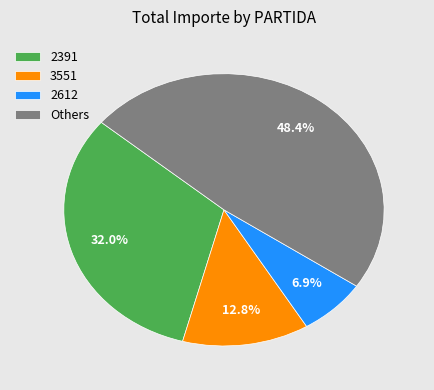

Is the sum of 2391 and Others greater than half?

Yes